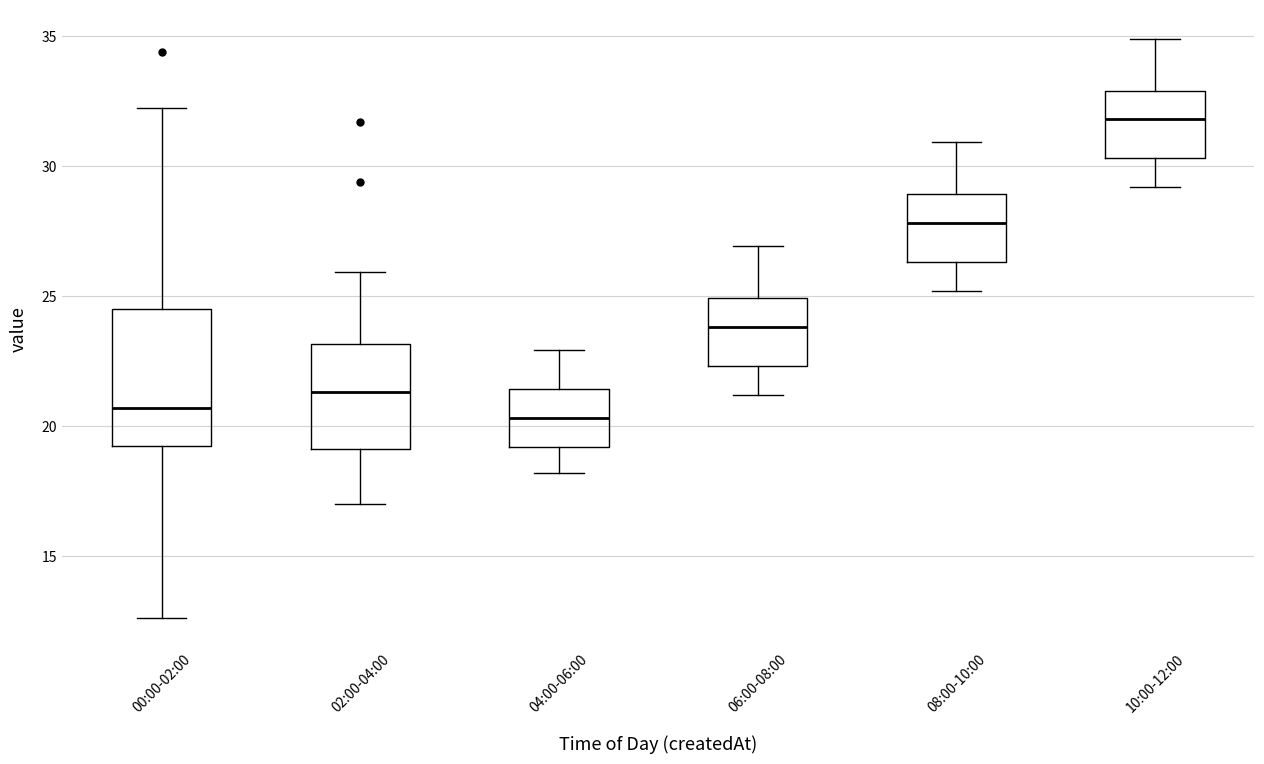

Where does the median line of the box for 10:00-12:00 sit on the y-axis? The values are not printed on the chart, so give them approximately, as read against the axis.

32.0